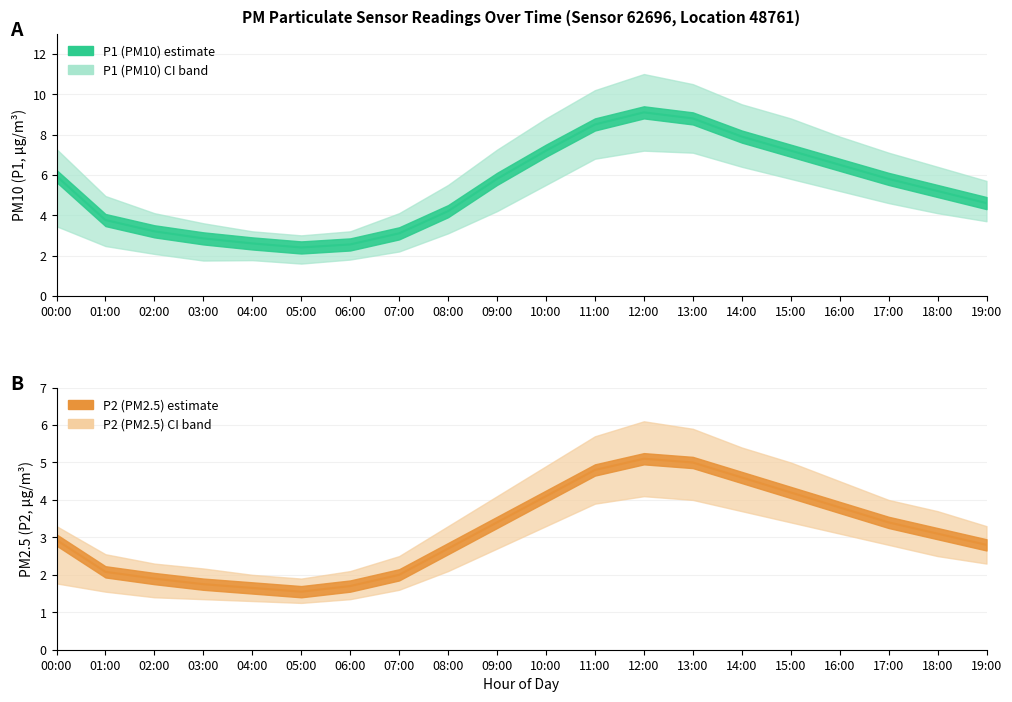

At how many categories does at least one series exceed 6?

11